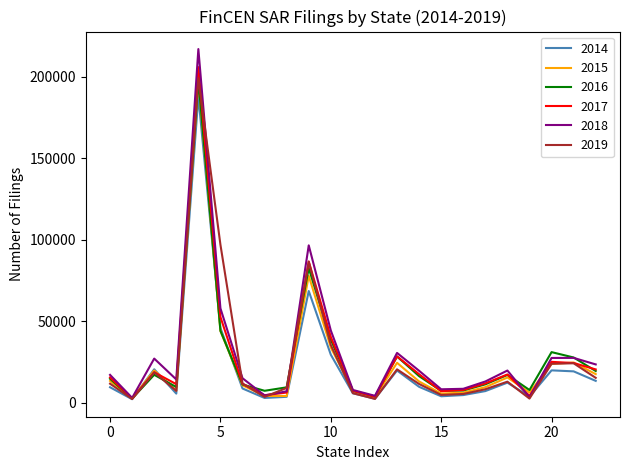

Which series has the largest range (max minus min)?

2018